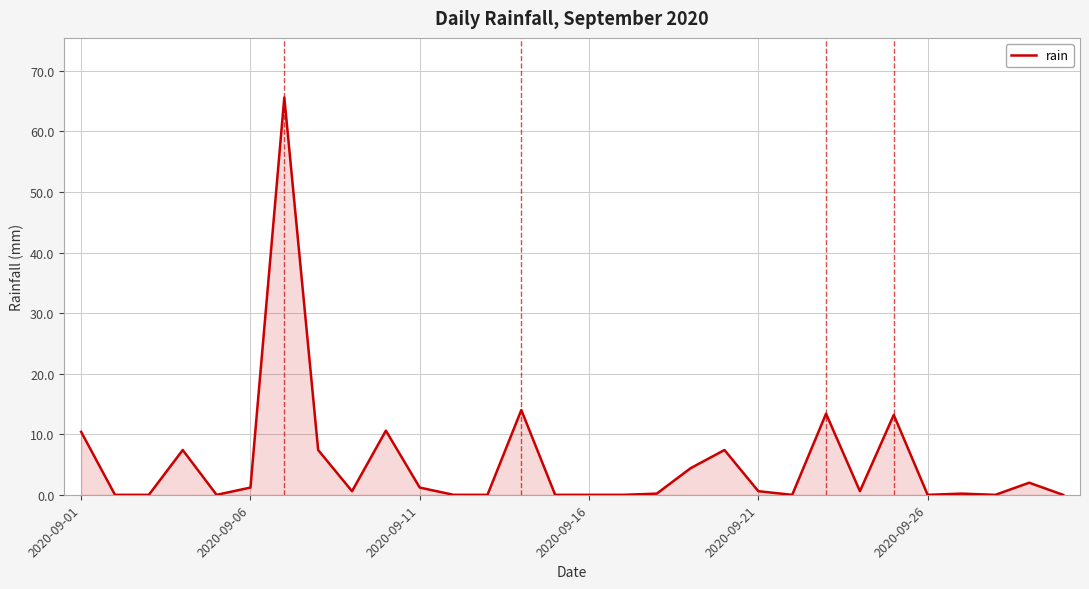

What is the difference between the maximum and minimum values?

65.6